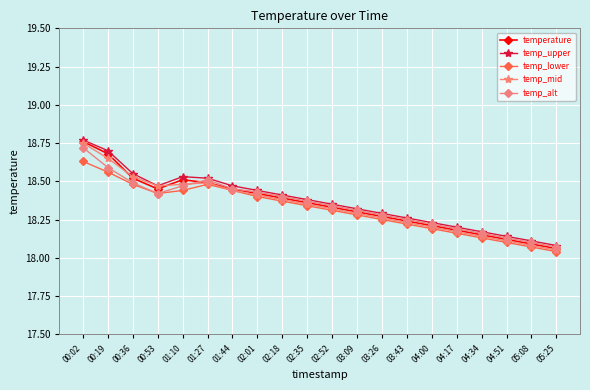

At how many categories does at least one series exceed 18?

20